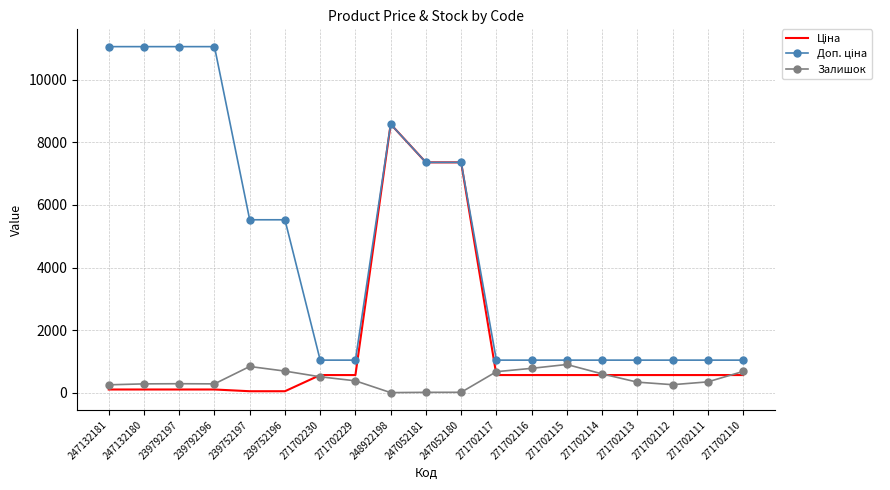

What is the total value across all series at 271702111?

1973.6